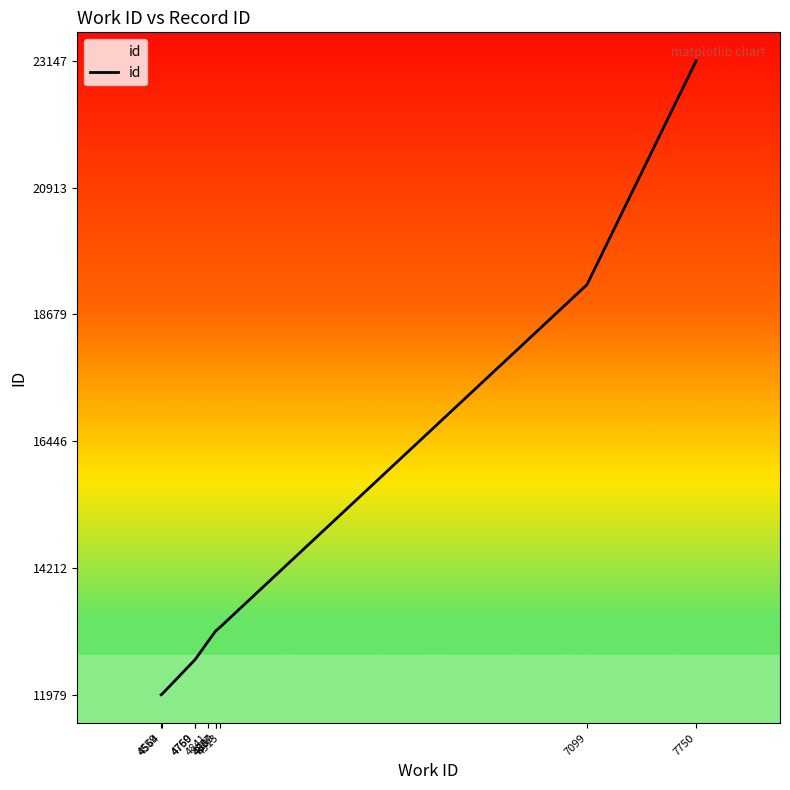

What is the difference between the maximum and minimum values?

11168